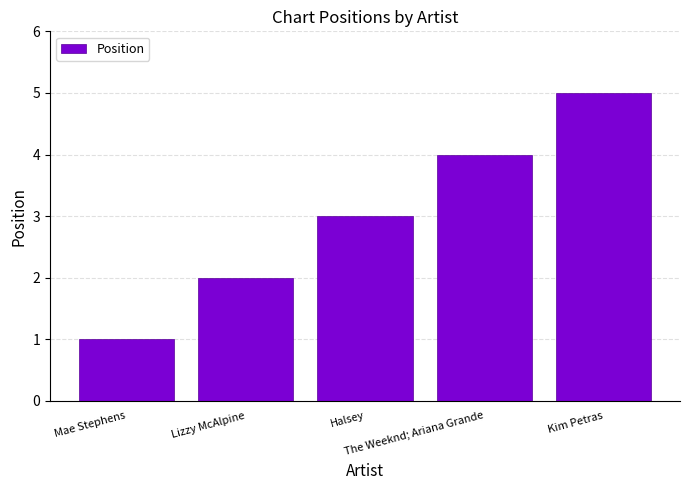

Where is the data nearest to the value 3?

Halsey